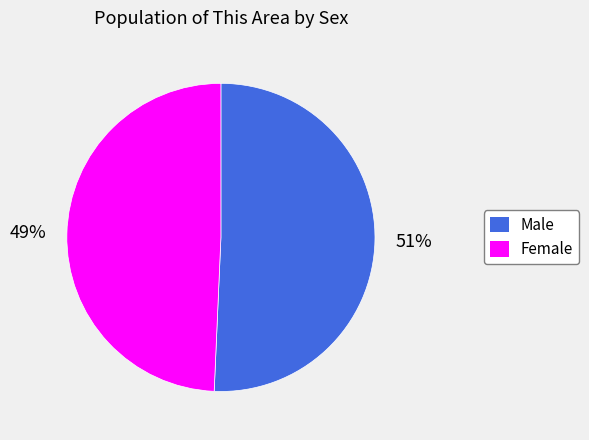

Is Female the majority of the pie?

No